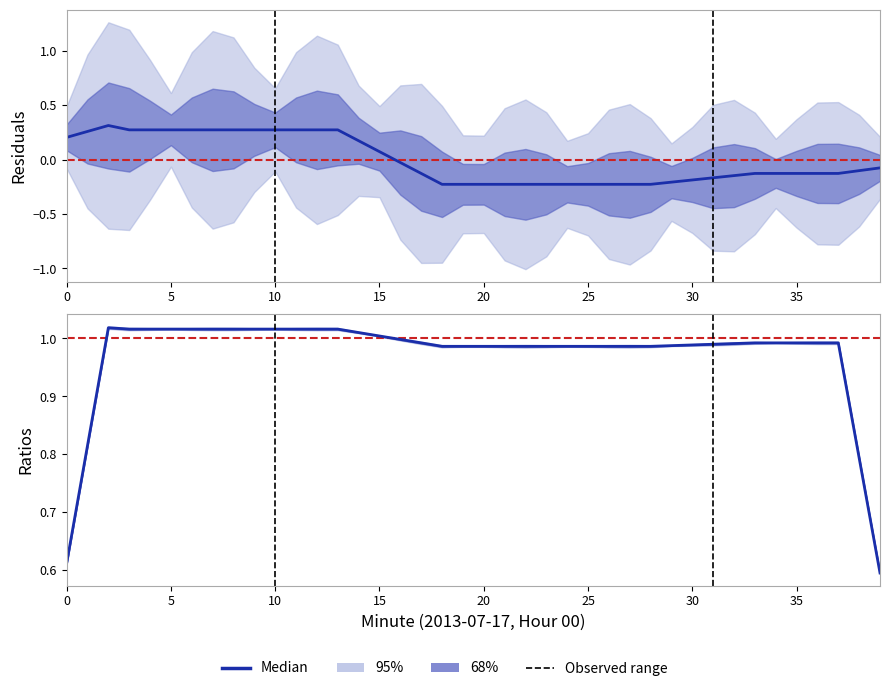

What is the difference between the maximum and minimum values?

0.7